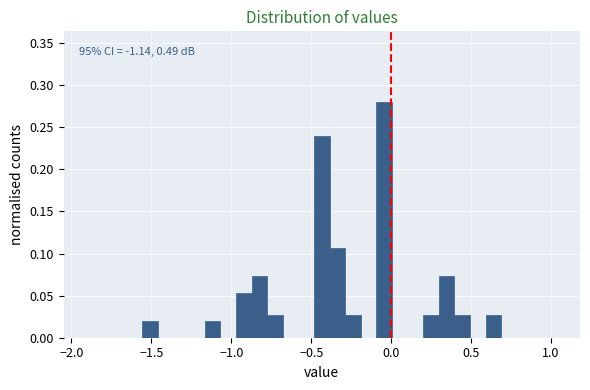

Around what value on the x-axis is the tallest bar? Give the approximate position of its centre, as read against the axis.

-0.05